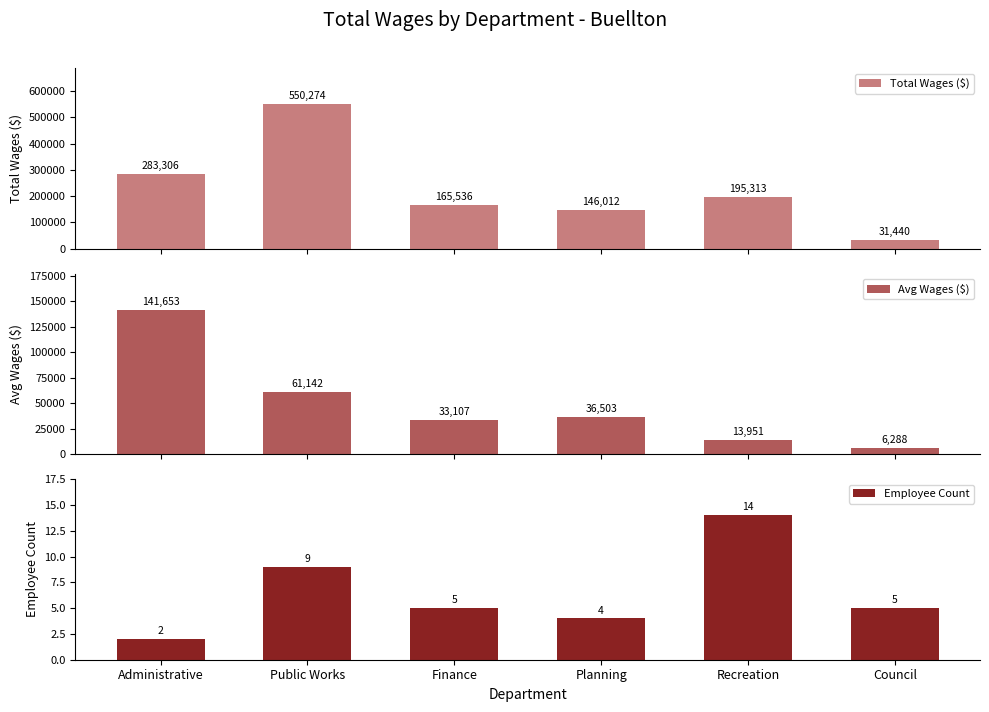

Reading right to left, what are all the values shown in this chart?

Total Wages ($): 31440.0	195313.0	146012.0	165536.0	550274.0	283306.0
Avg Wages ($): 6288.0	13950.9	36503.0	33107.2	61141.6	141653.0
Employee Count: 5.0	14.0	4.0	5.0	9.0	2.0